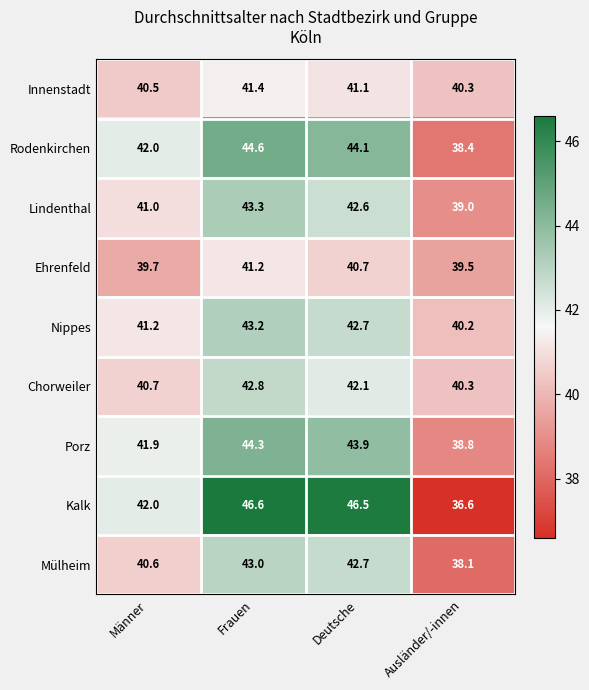

What is the minimum value shown in the chart?

36.6